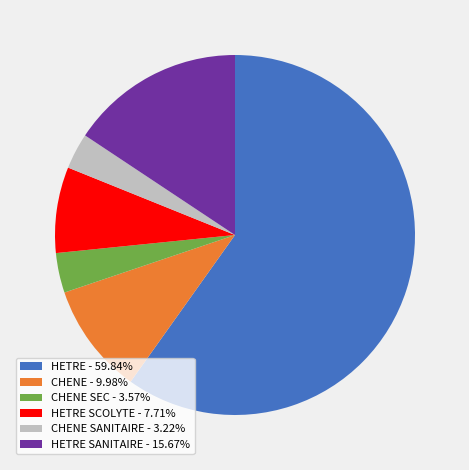

Is the sum of CHENE SANITAIRE - 3.22% and CHENE - 9.98% greater than half?

No